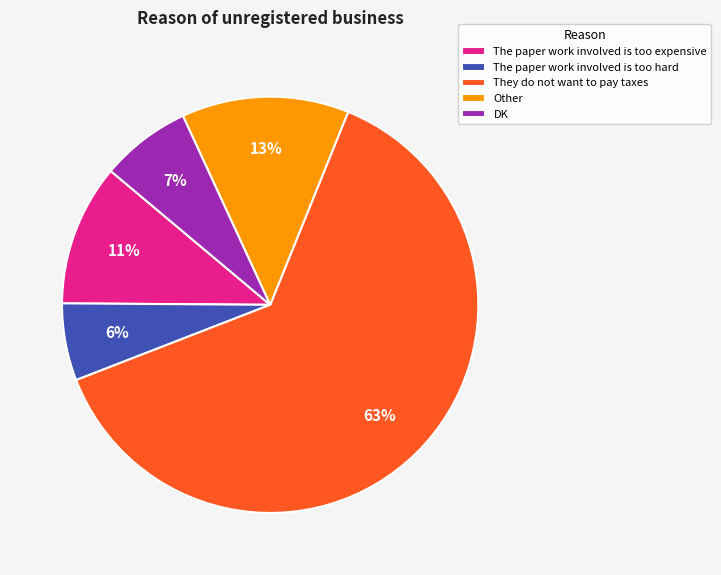

To the nearest percent, what portion does The paper work involved is too hard represent?

6%